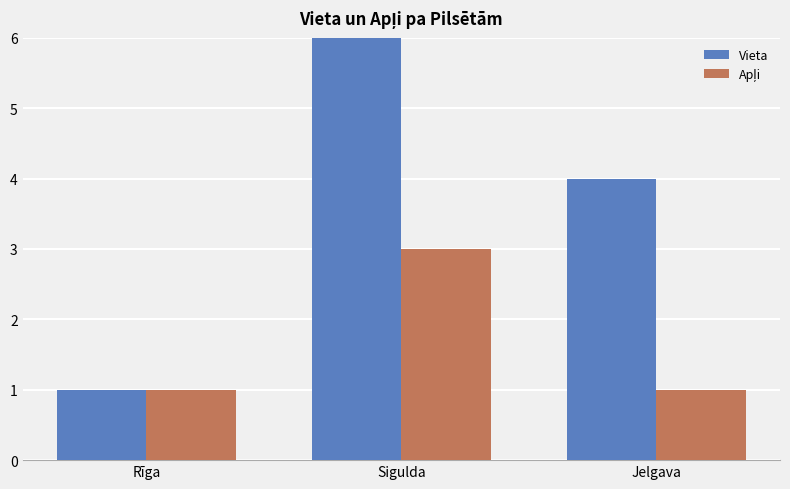

What is the difference between the maximum and minimum values in the Vieta series?

9